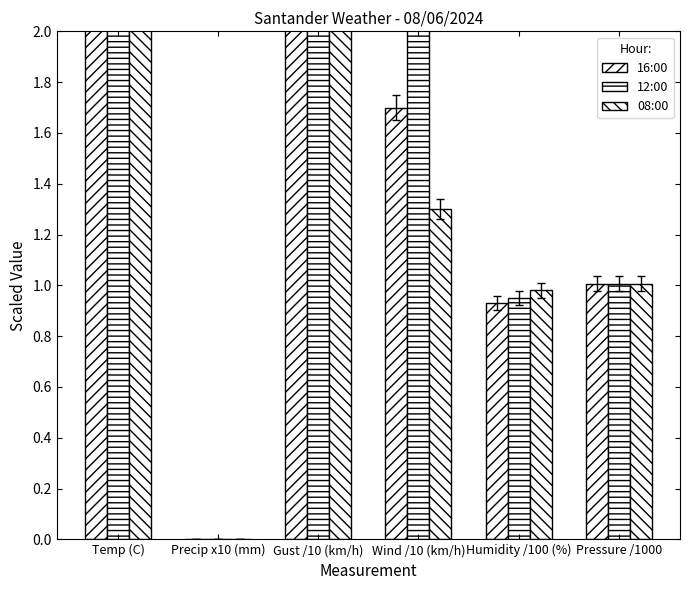

How many bars are there in total?

18